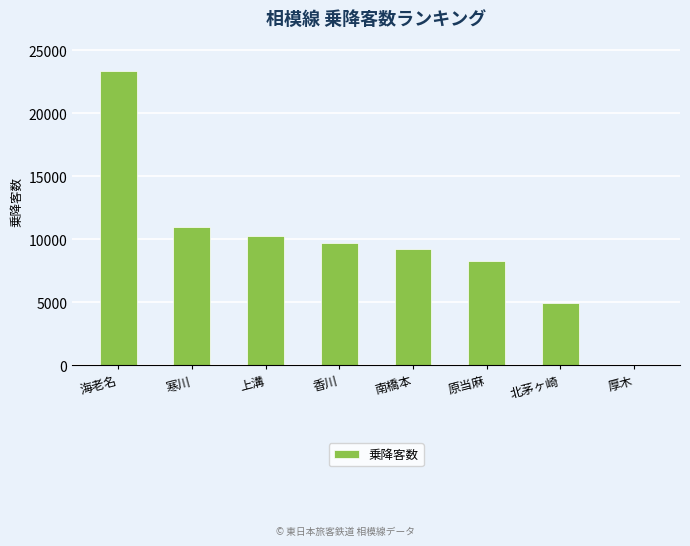

What is the maximum value shown in the chart?

23340